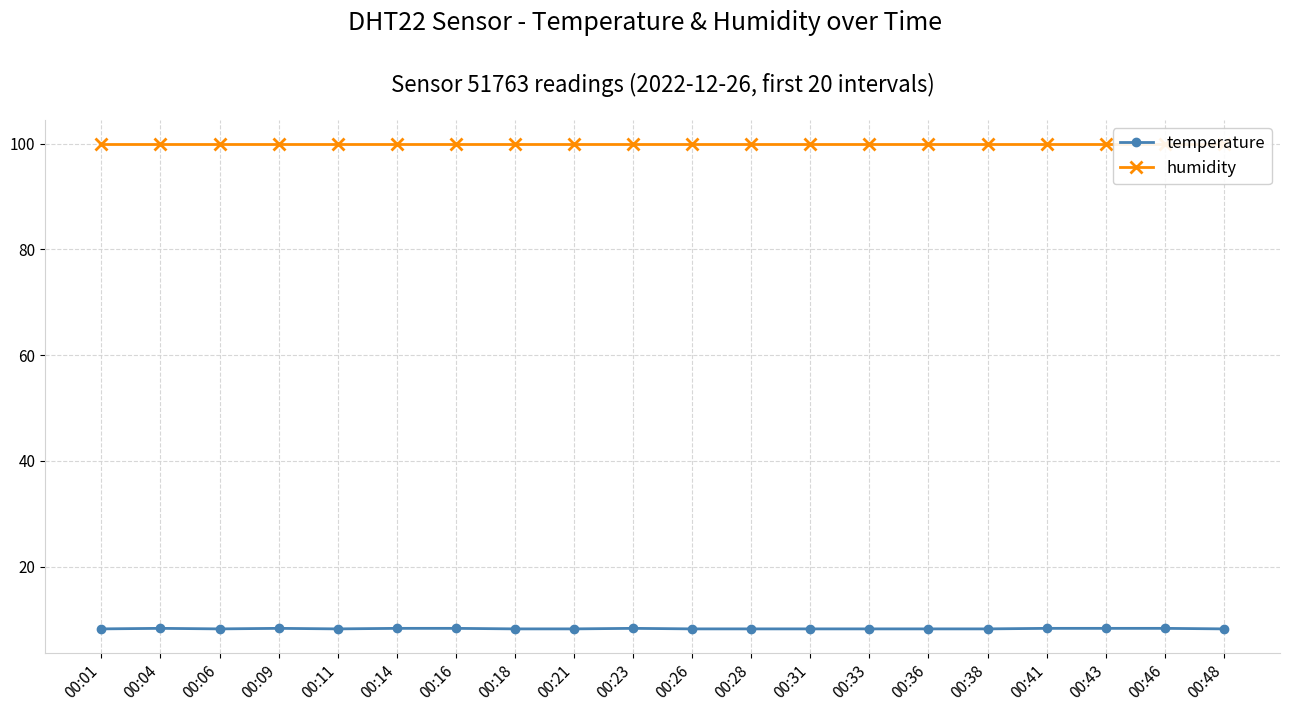

Reading right to left, extract all data points from this chart.

temperature: 00:48=8.2	00:46=8.3	00:43=8.3	00:41=8.3	00:38=8.2	00:36=8.2	00:33=8.2	00:31=8.2	00:28=8.2	00:26=8.2	00:23=8.3	00:21=8.2	00:18=8.2	00:16=8.3	00:14=8.3	00:11=8.2	00:09=8.3	00:06=8.2	00:04=8.3	00:01=8.2
humidity: 00:48=99.9	00:46=99.9	00:43=99.9	00:41=99.9	00:38=99.9	00:36=99.9	00:33=99.9	00:31=99.9	00:28=99.9	00:26=99.9	00:23=99.9	00:21=99.9	00:18=99.9	00:16=99.9	00:14=99.9	00:11=99.9	00:09=99.9	00:06=99.9	00:04=99.9	00:01=99.9